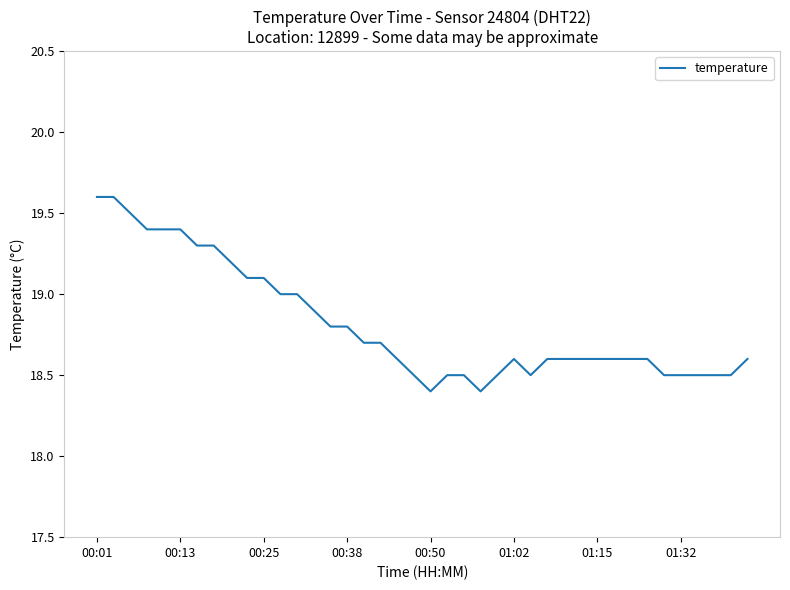

What is the smallest value displayed?

18.4